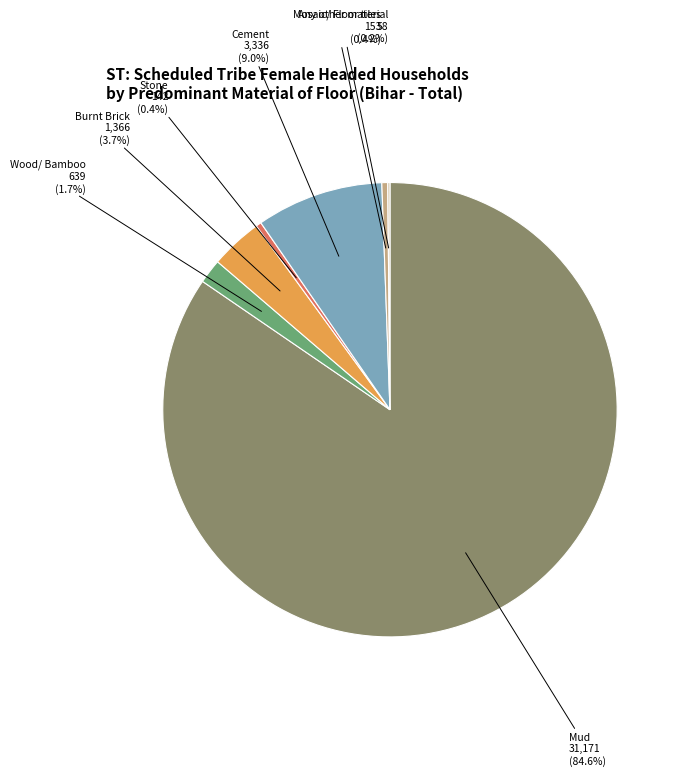

Does any single category account for the majority?

Yes